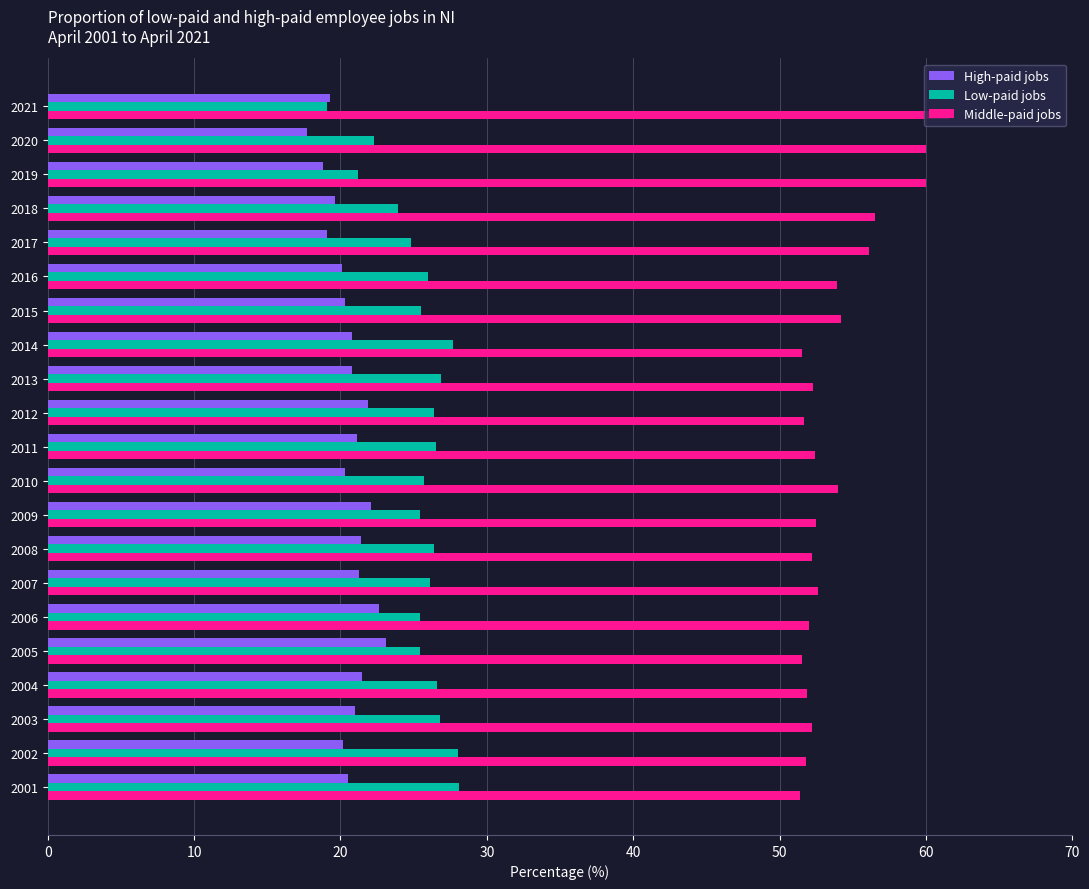

Is it true that Middle-paid jobs equals 51.5 at 2005?

True